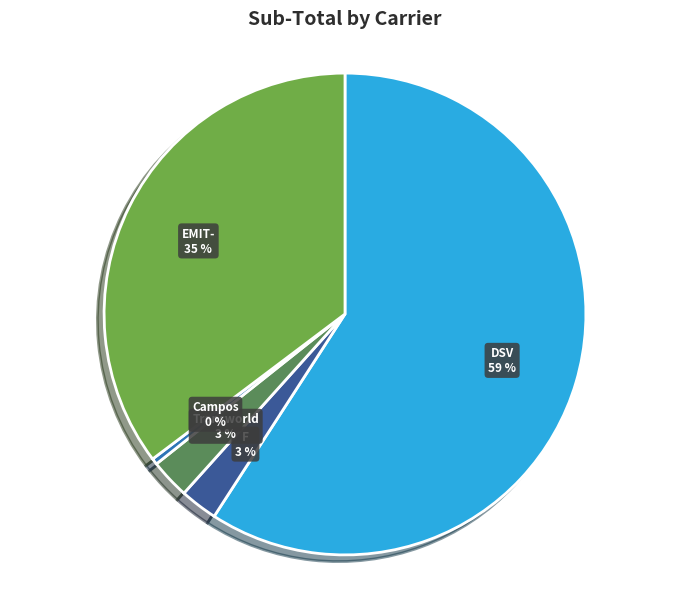

To the nearest percent, what is the difference between the largest and smallest slice percentages?

59%